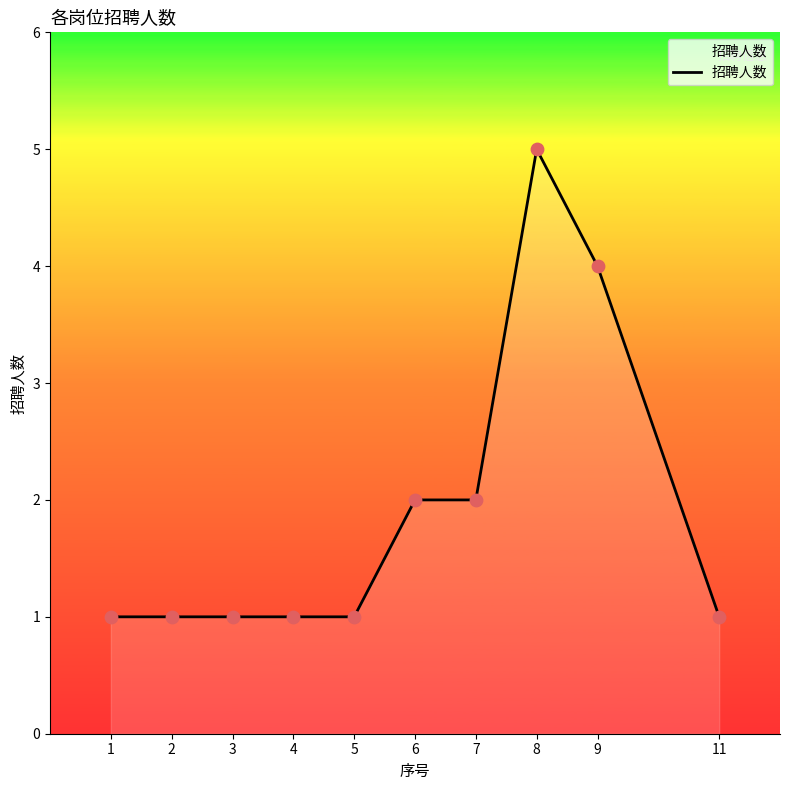

Which has a higher value, 8 or 11?

8